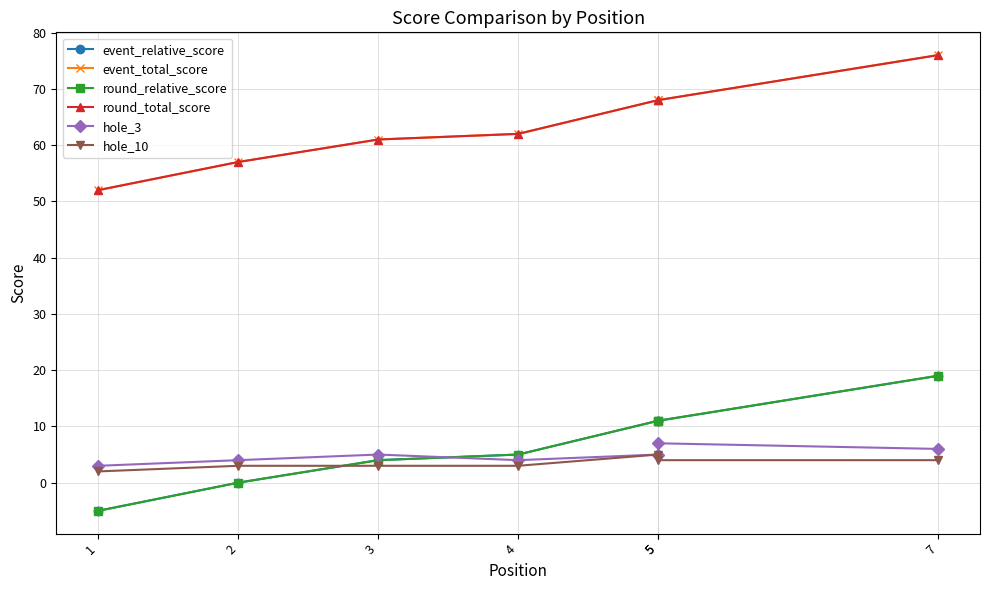

True or false: round_total_score has more than 1 points higher than both neighbors.

False